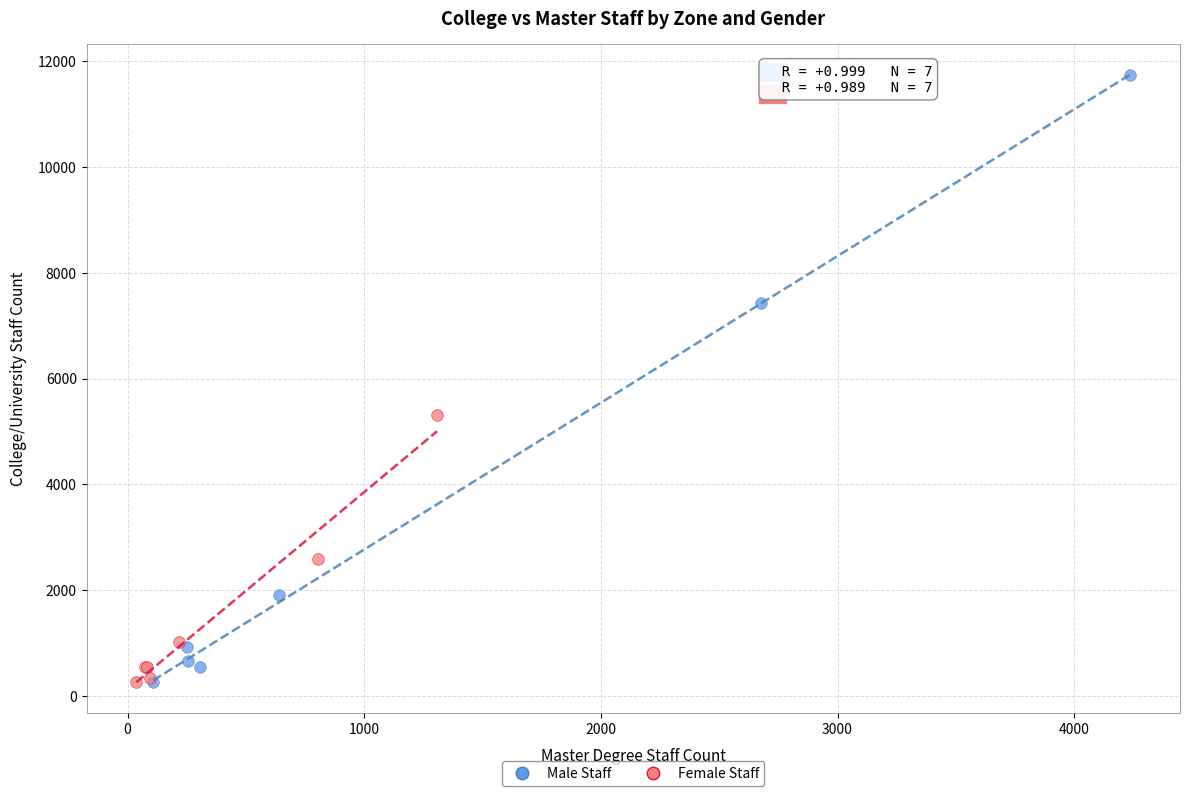

Which series contains the highest Y value?

Male Staff